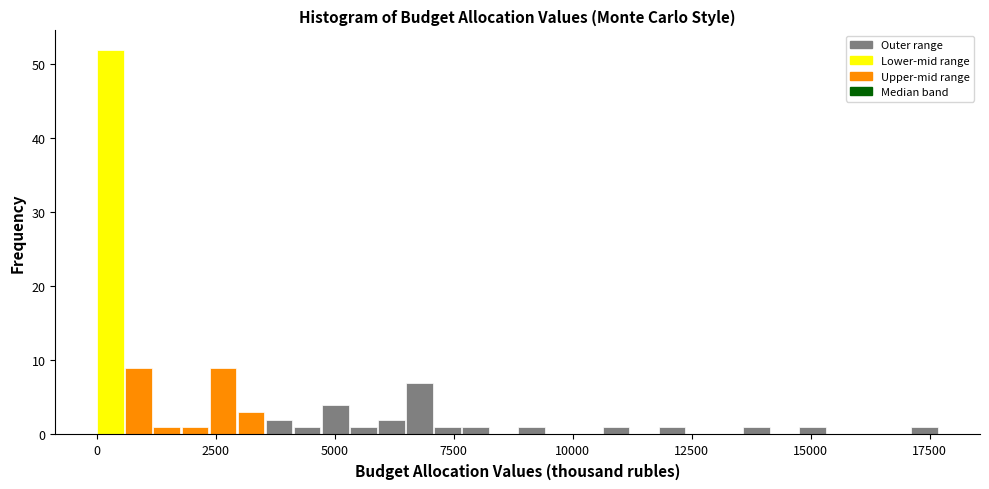

Read against the x-axis, roughly where is the centre of the tallest bar?

500